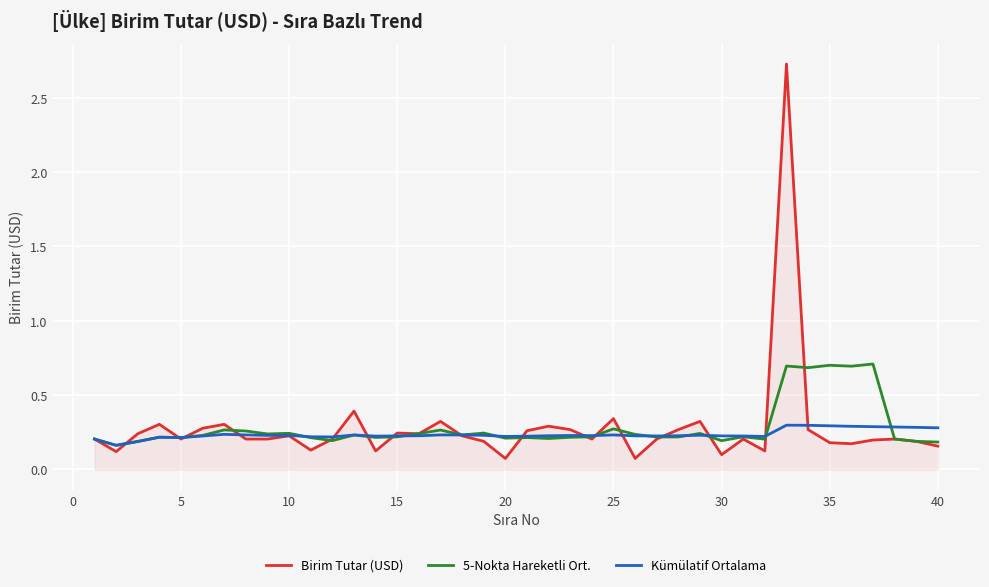

What is the maximum value shown in the chart?

2.7